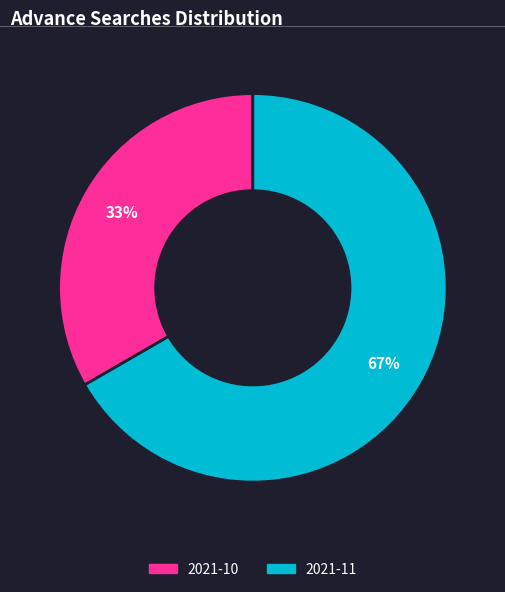

Between 2021-11 and 2021-10, which is larger?

2021-11